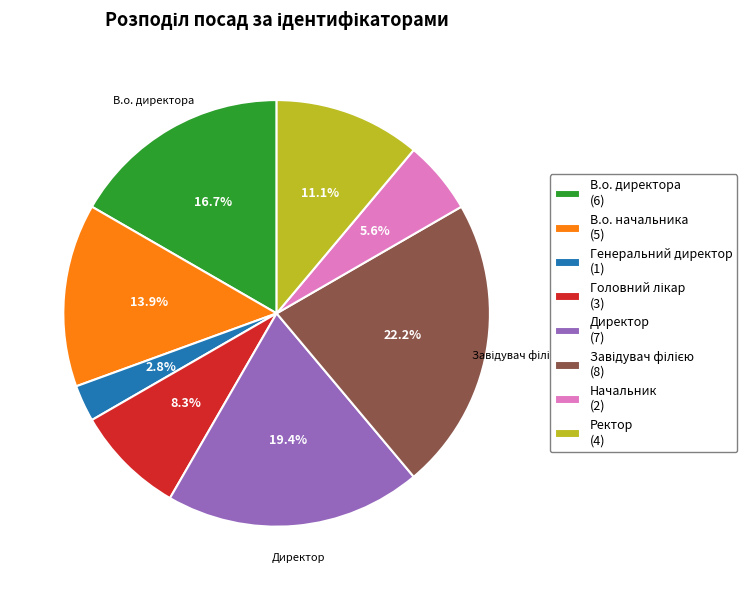

What percentage do Директор (7) and Начальник (2) together represent?

25.0%